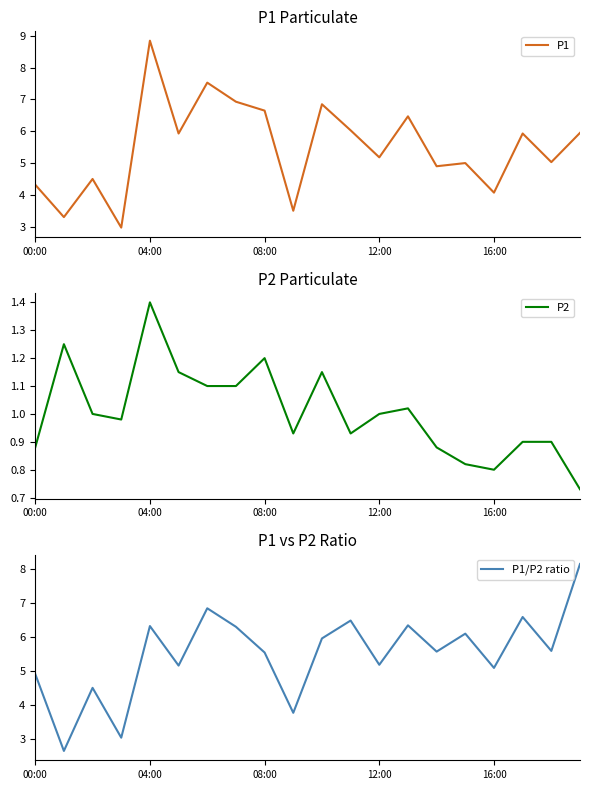

Which category has the highest value in the P1 series?

04:00